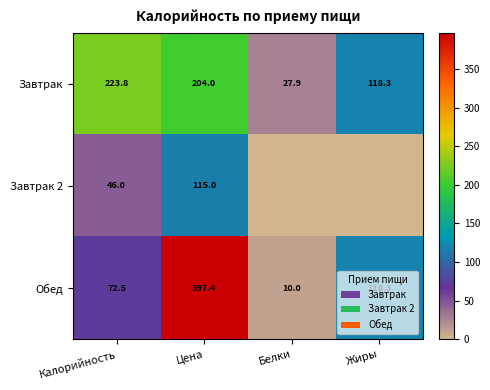

How many data points in Обед are less than 118?

2